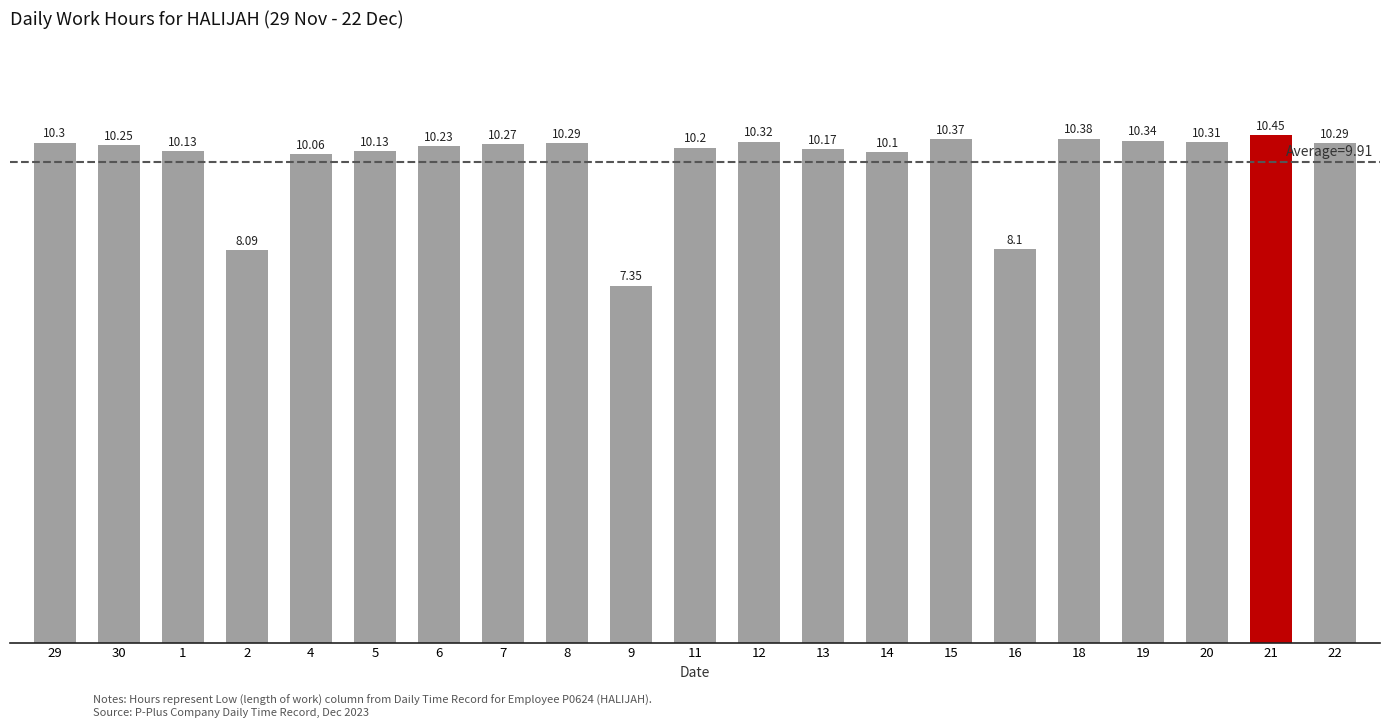

What position from the right is 16?

6